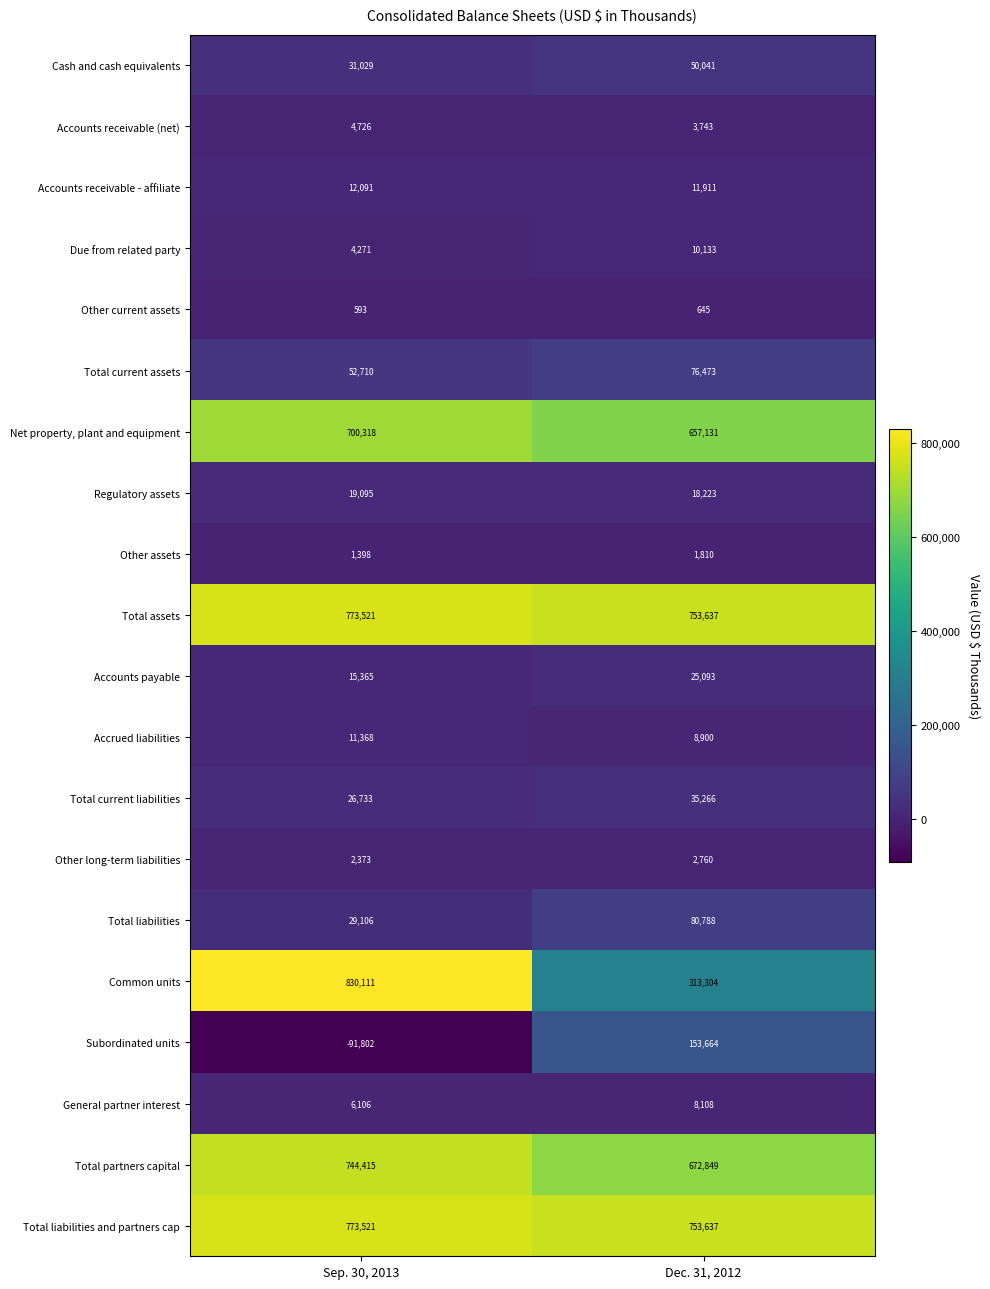

Rank the categories by Accounts payable value from highest to lowest.

Dec. 31, 2012, Sep. 30, 2013